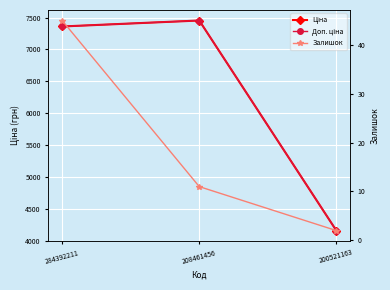

Does the chart display data point markers on the line(s)?

Yes